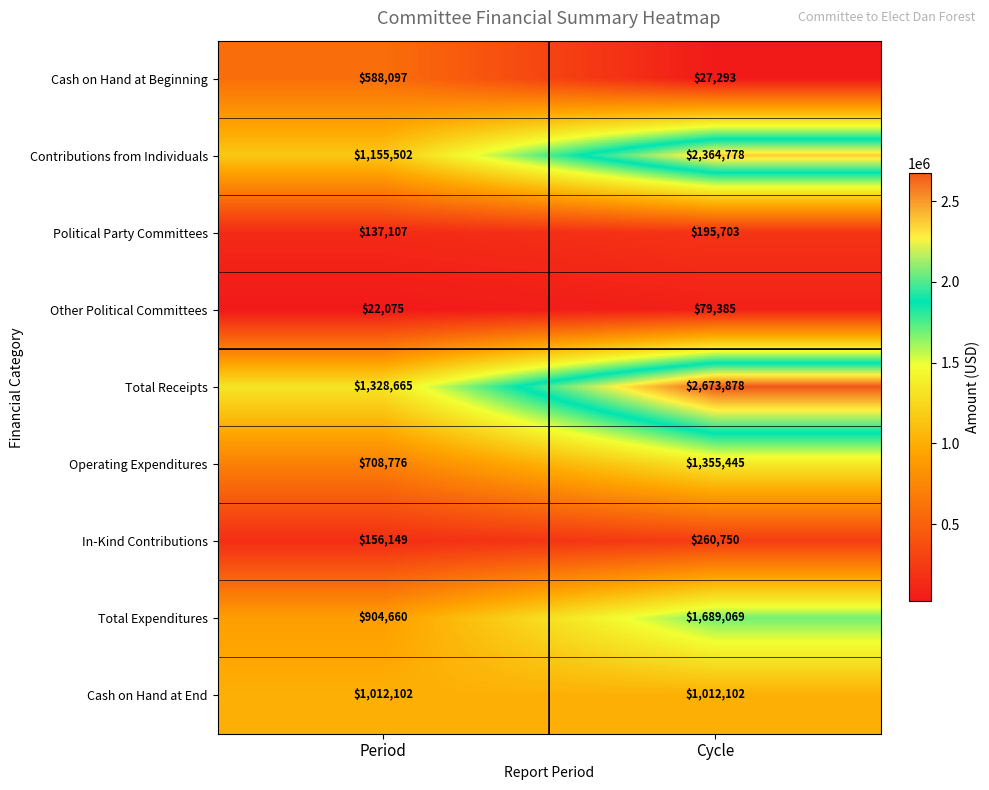

How many distinct data groups are displayed?

9